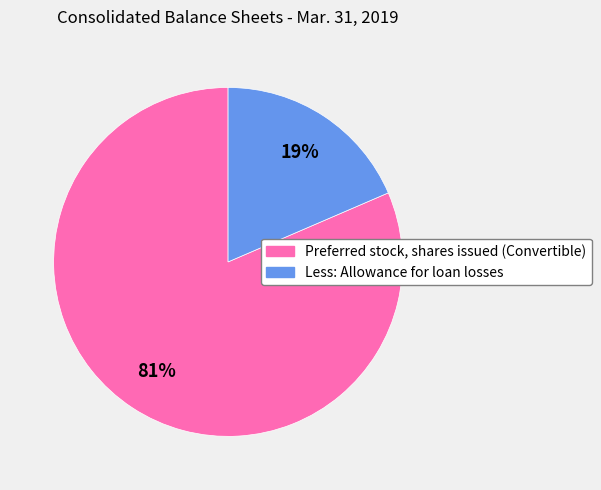

Is there a majority slice in this chart?

Yes